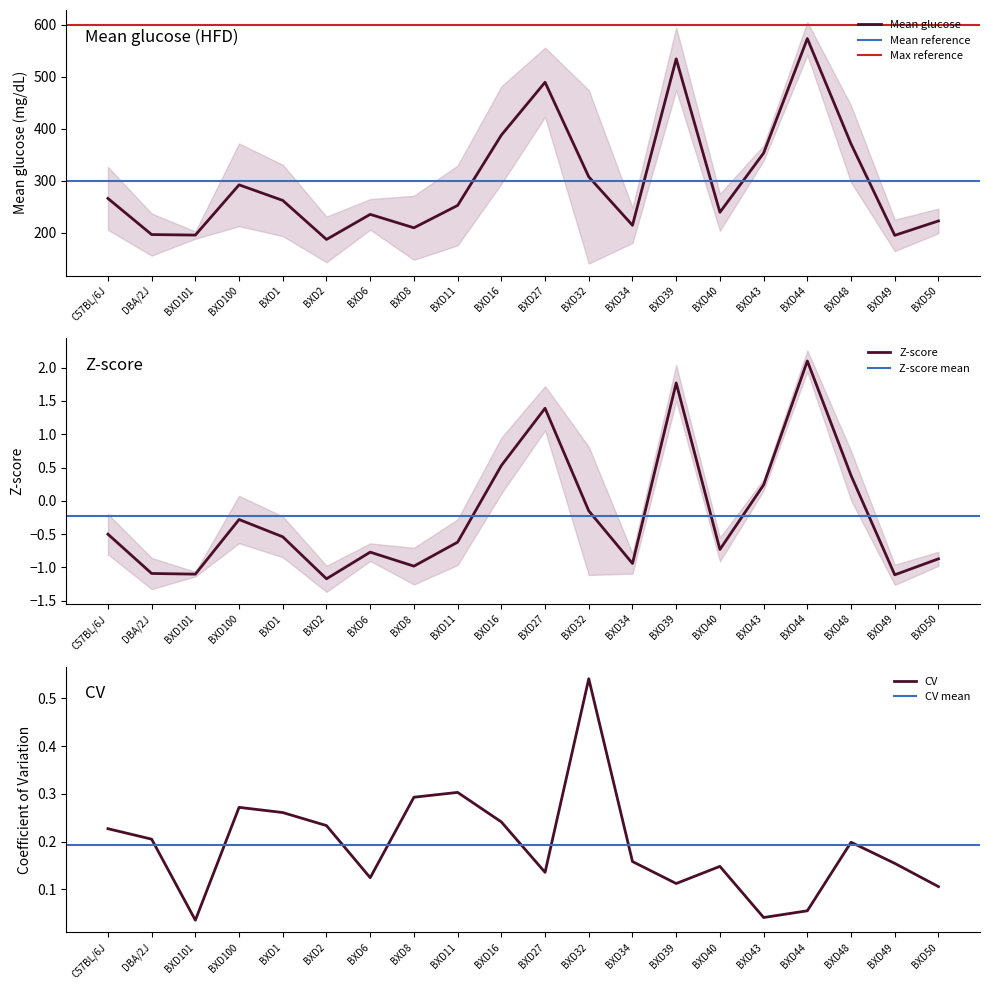

At which label does Z-score first exceed 0?

BXD16